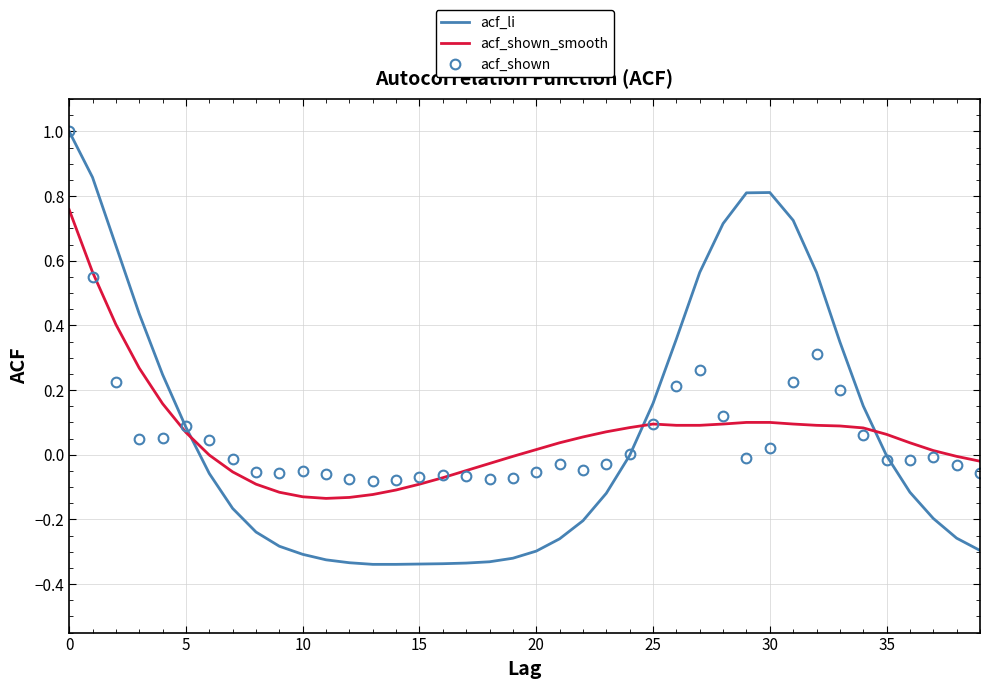

Which series has the largest range (max minus min)?

acf_li